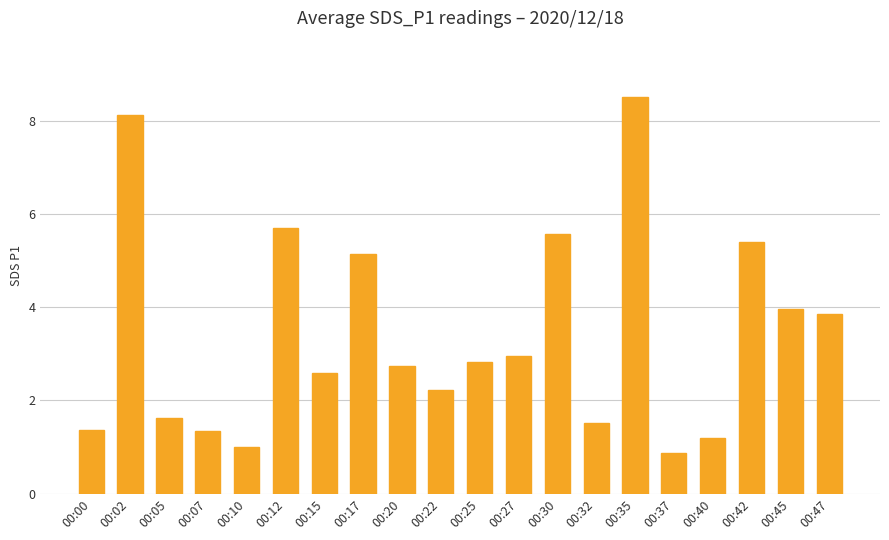

Reading left to right, transcribe all the data shown in this chart.

1.4	8.1	1.6	1.4	1.0	5.7	2.6	5.2	2.8	2.2	2.8	3.0	5.6	1.5	8.5	0.9	1.2	5.4	4.0	3.9